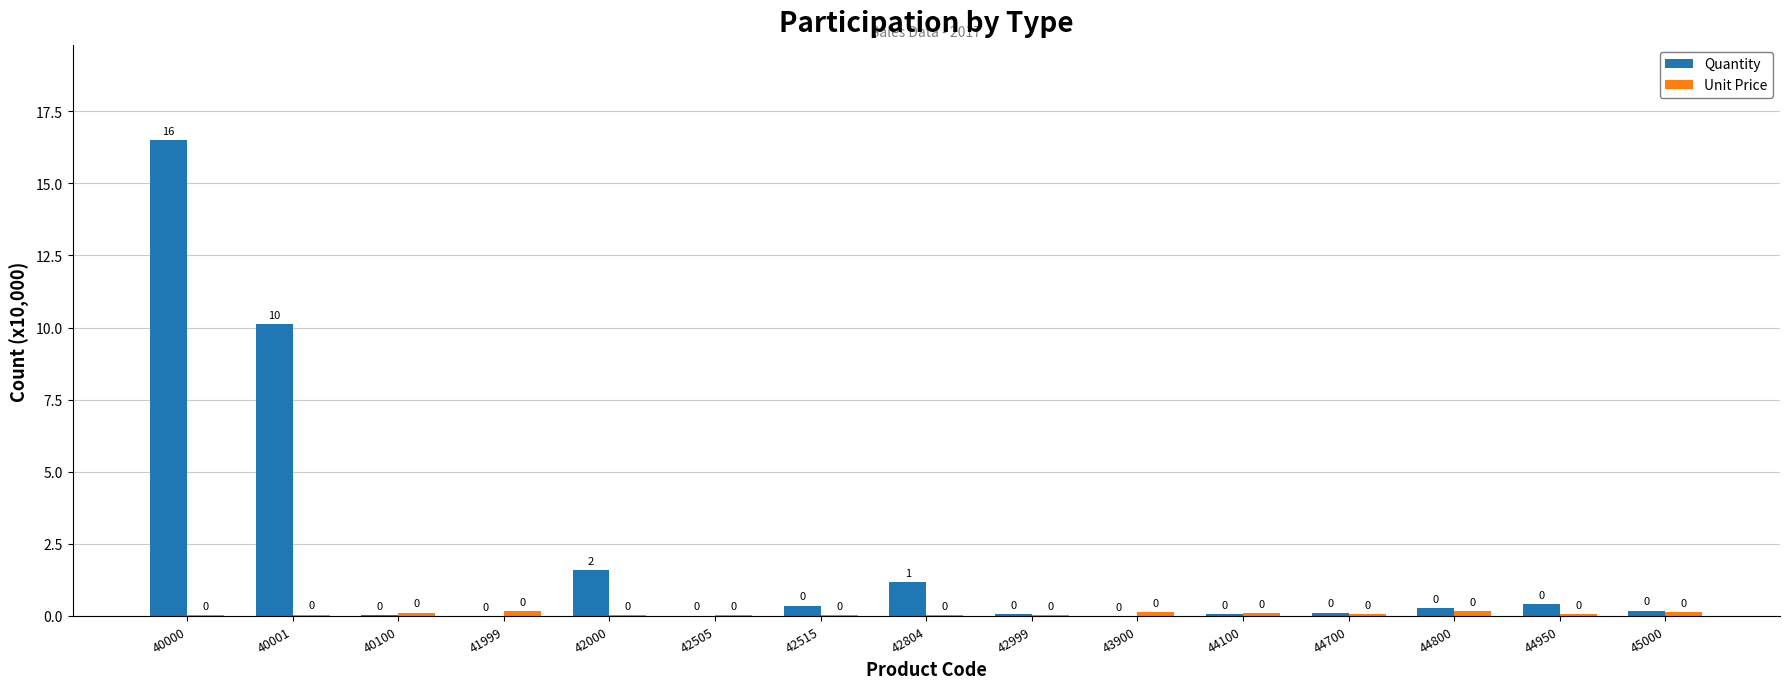

What is the maximum value shown in the chart?

16.5